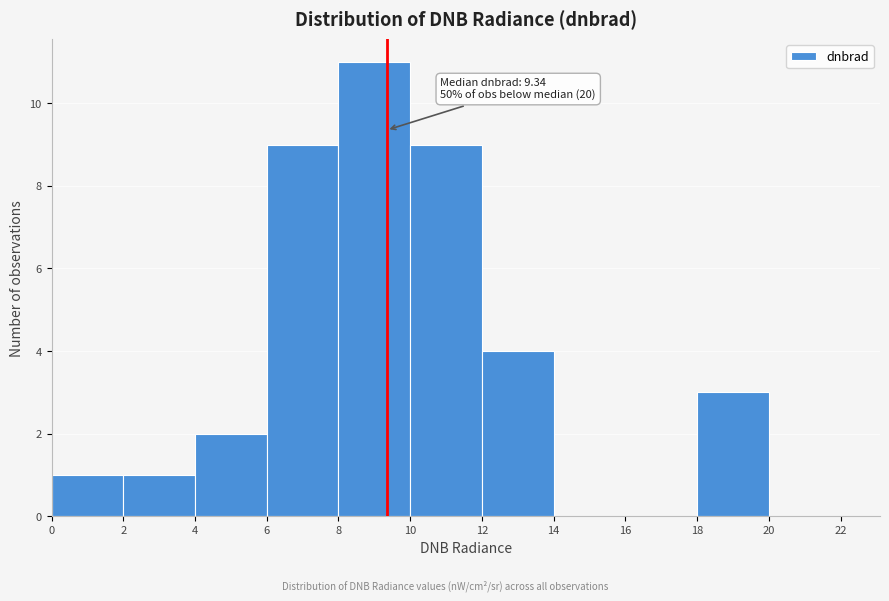

Over which range of the x-axis is the bar tallest?

8 to 10